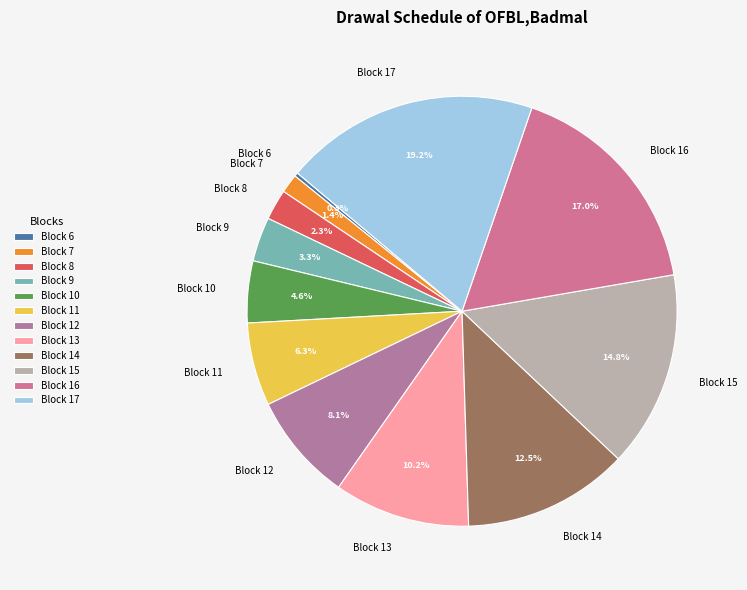

To the nearest percent, what is the average slice percentage?

8%